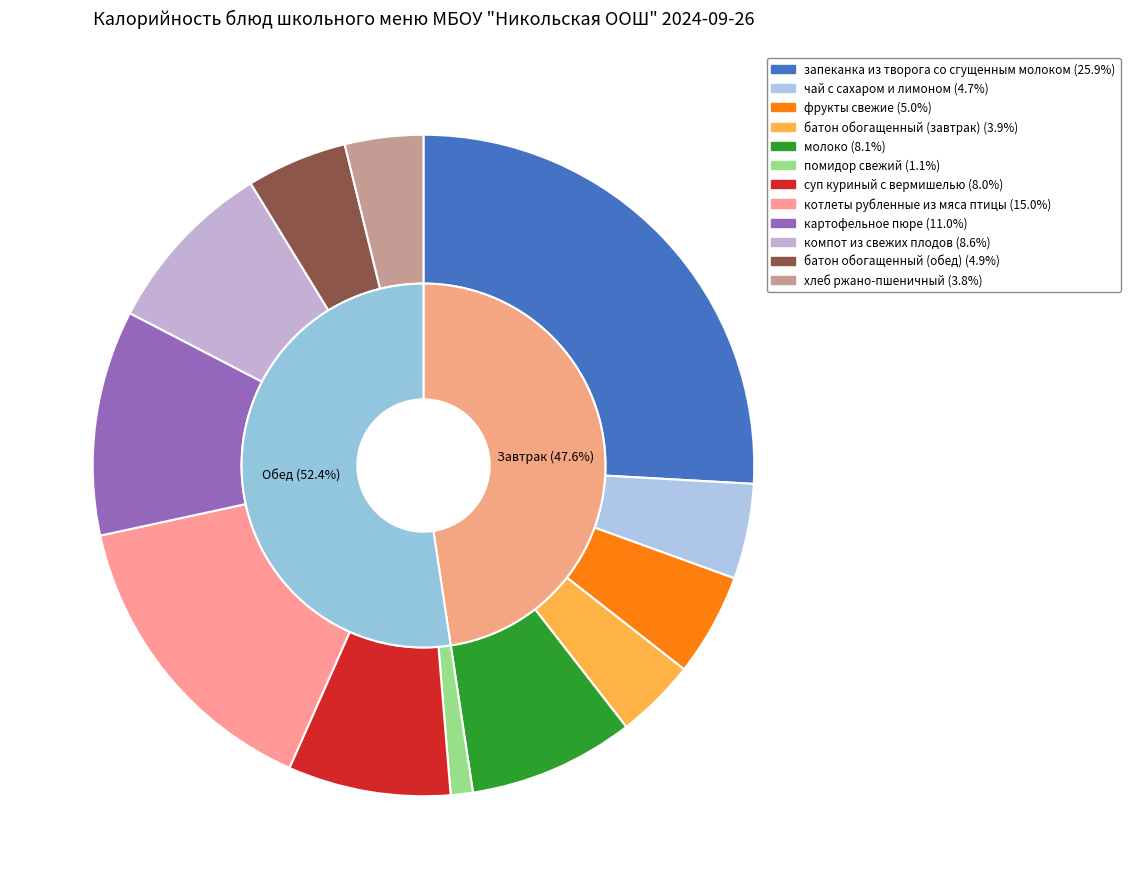

The компот из свежих плодов slice represents 9% of the pie. True or false?

True